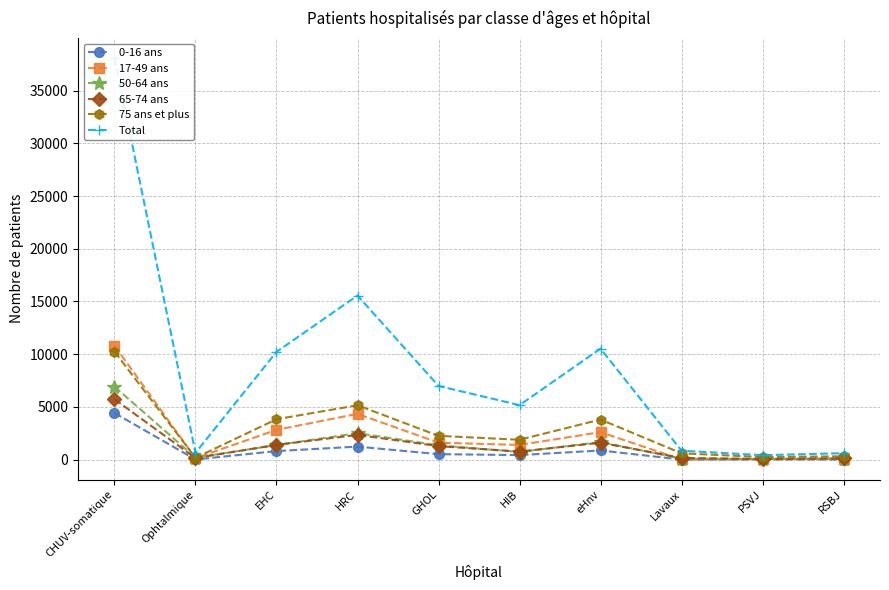

Reading right to left, extract all data points from this chart.

0-16 ans: 5	7	0	861	423	512	1228	804	7	4414
17-49 ans: 82	53	8	2600	1386	1600	4332	2819	135	10802
50-64 ans: 93	62	90	1666	719	1348	2508	1372	185	6916
65-74 ans: 117	56	149	1600	756	1274	2341	1393	144	5719
75 ans et plus: 308	236	594	3796	1878	2249	5150	3826	168	10236
Total: 605	414	841	10523	5162	6983	15559	10214	639	38087